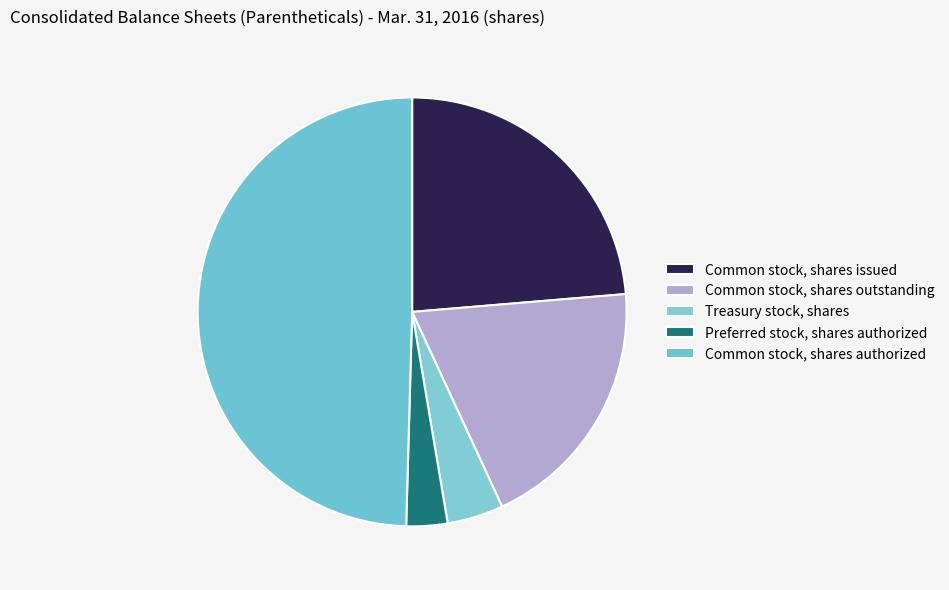

Is it true that Common stock, shares authorized is 50% of the pie?

True